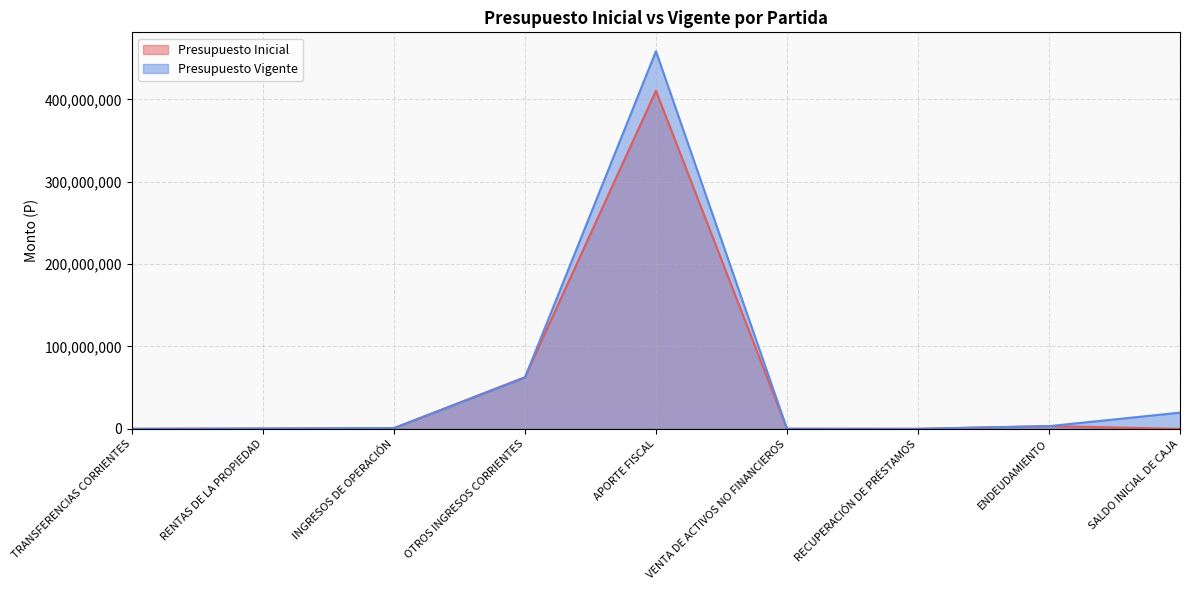

What is the label of the 5th point from the left?

APORTE FISCAL